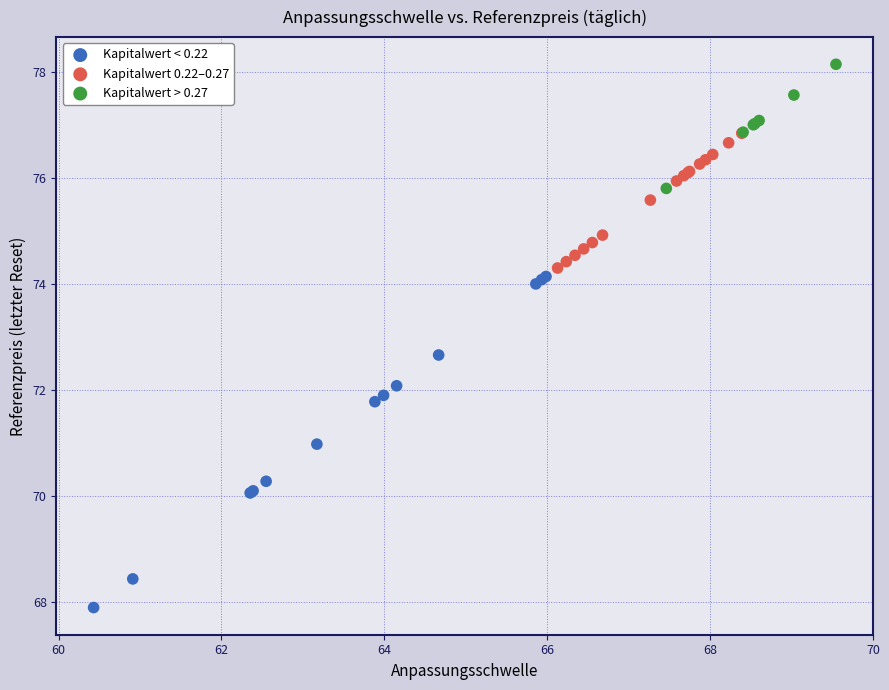

What are all the series names shown in the legend?

Kapitalwert < 0.22, Kapitalwert 0.22–0.27, Kapitalwert > 0.27